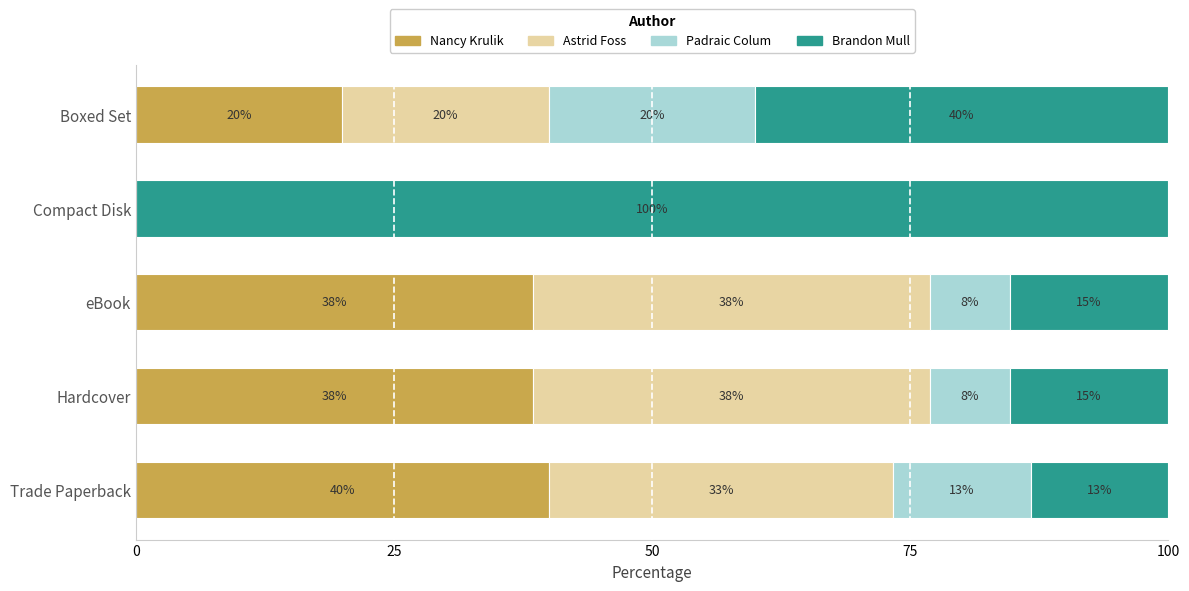

Count the number of data series in this chart.

4